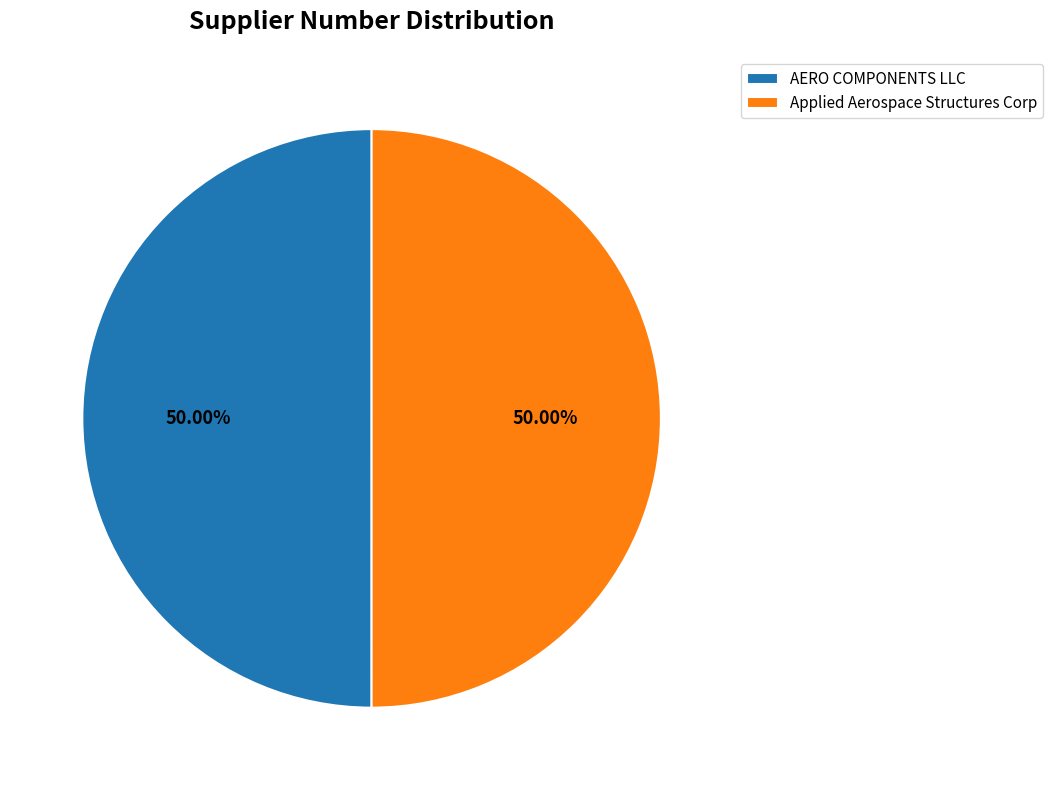

What percentage is NOT represented by AERO COMPONENTS LLC?

50.0%